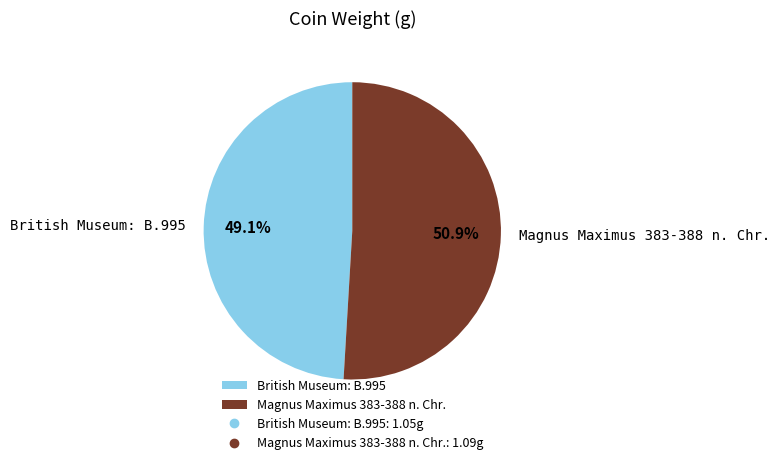

To the nearest percent, what is the difference between the Magnus Maximus 383-388 n. Chr. and British Museum: B.995 slice percentages?

2%